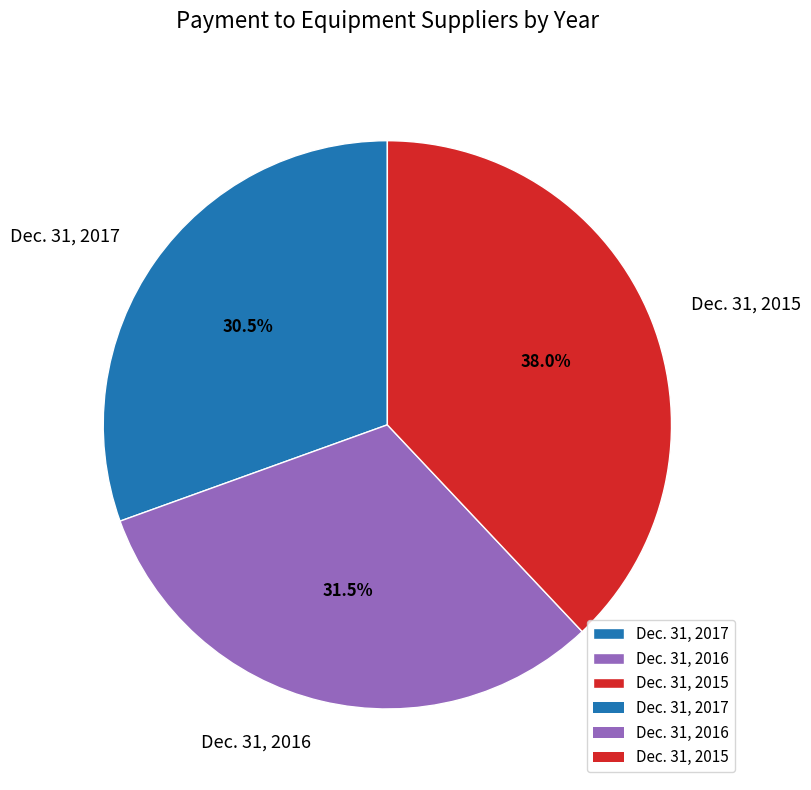

What is the largest slice in the pie chart?

Dec. 31, 2015